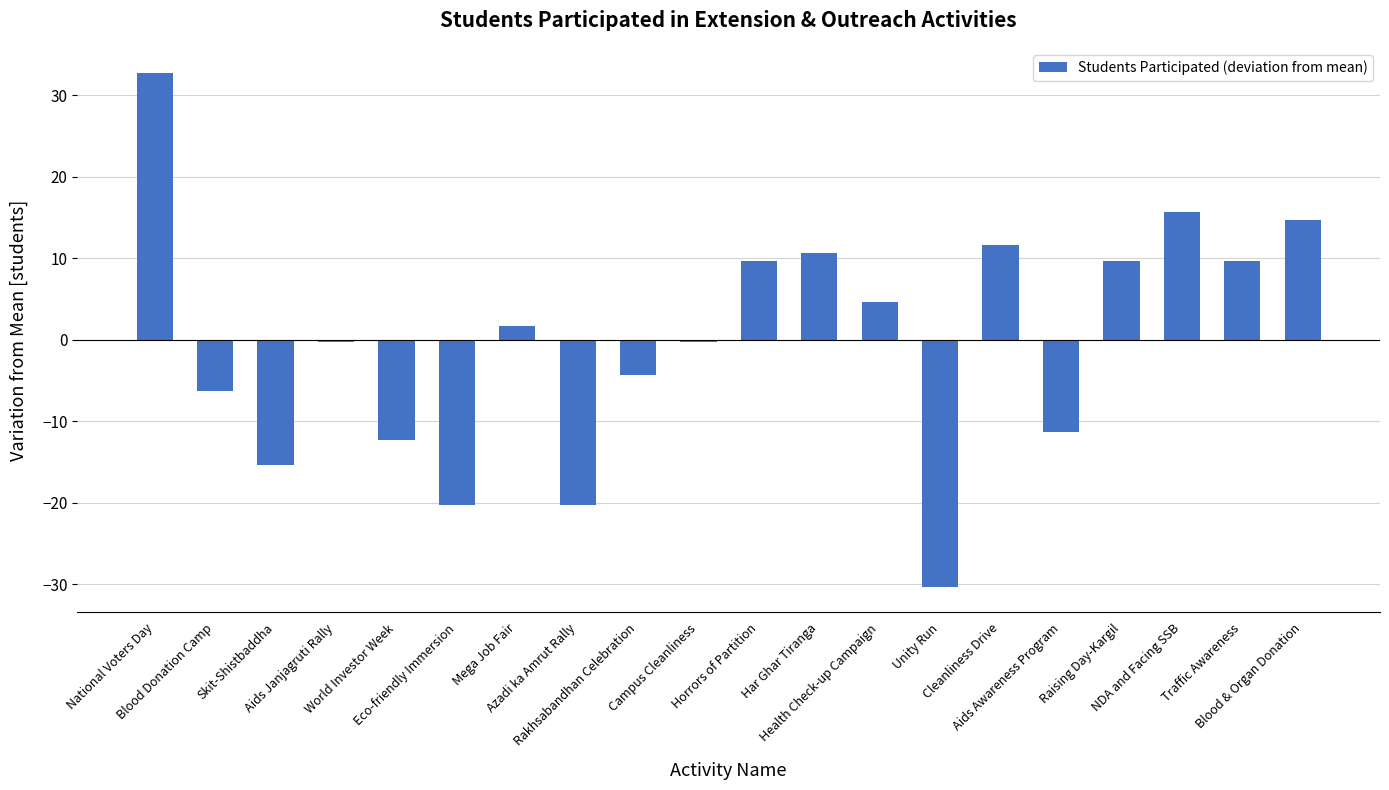

Which label corresponds to the smallest value in the chart?

Unity Run